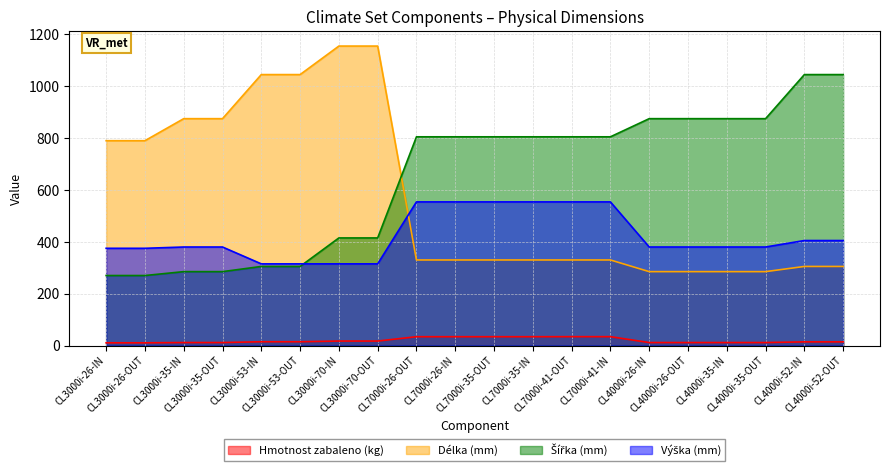

What position from the left is CL4000i-52-OUT?

20